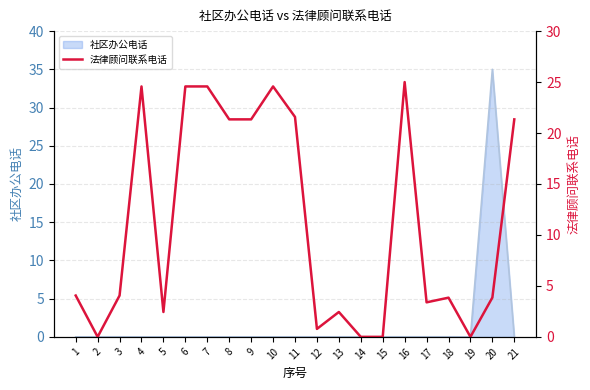

True or false: the data has more than 2 interior local peaks.

True